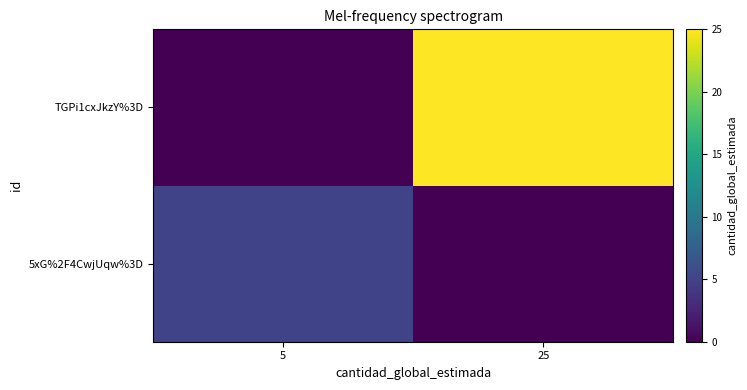

At 25, list the series in order from largest to smallest.

TGPi1cxJkzY%3D, 5xG%2F4CwjUqw%3D